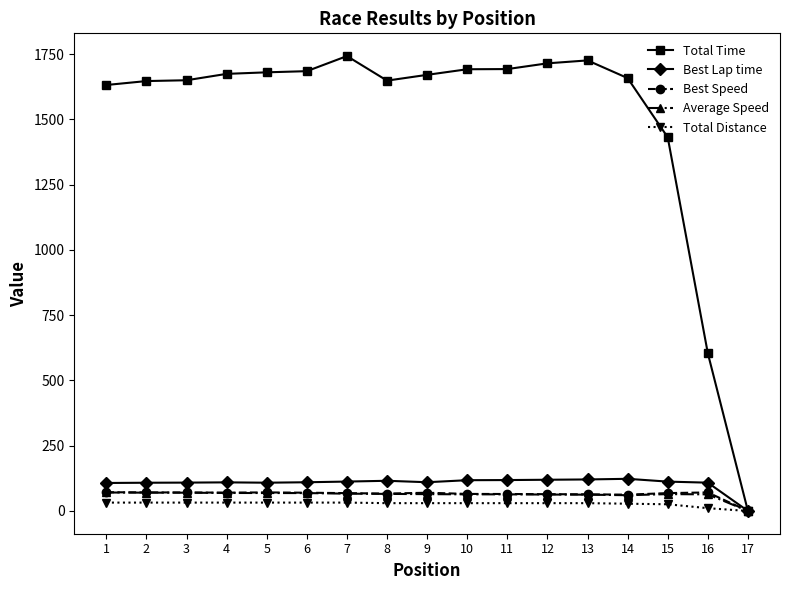

How many lines are shown in the chart?

5